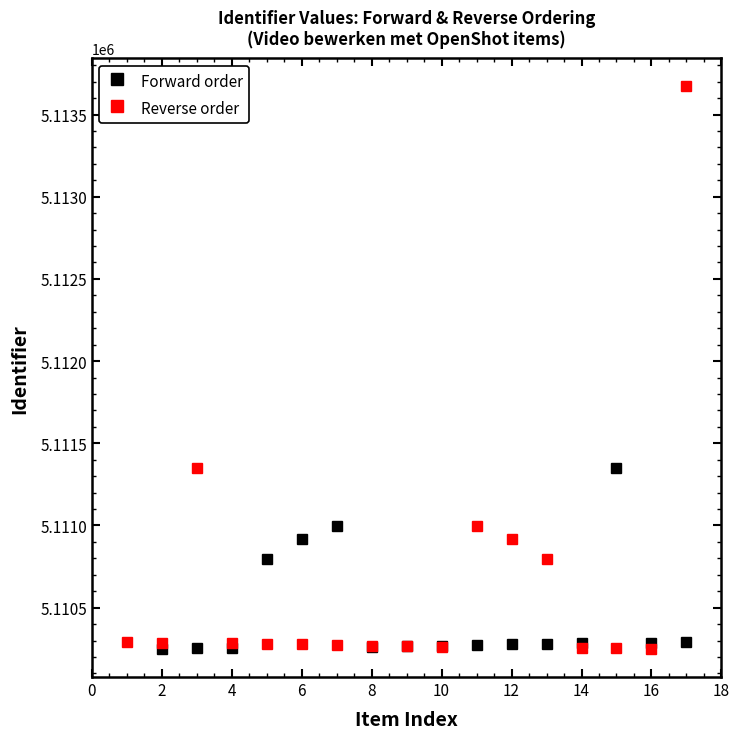

What is the highest value of the Reverse order series?

5113671